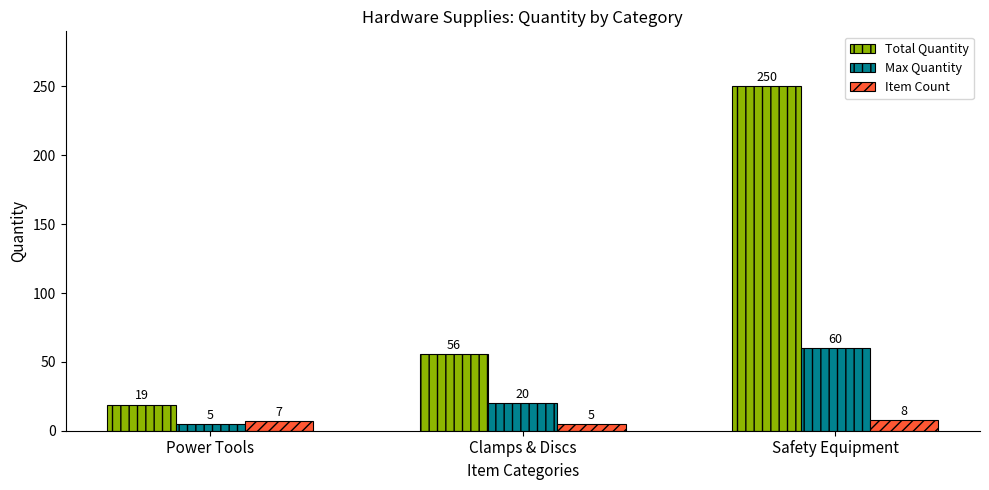

Reading left to right, what are all the values shown in this chart?

Total Quantity: Power Tools=19	Clamps & Discs=56	Safety Equipment=250
Max Quantity: Power Tools=5	Clamps & Discs=20	Safety Equipment=60
Item Count: Power Tools=7	Clamps & Discs=5	Safety Equipment=8